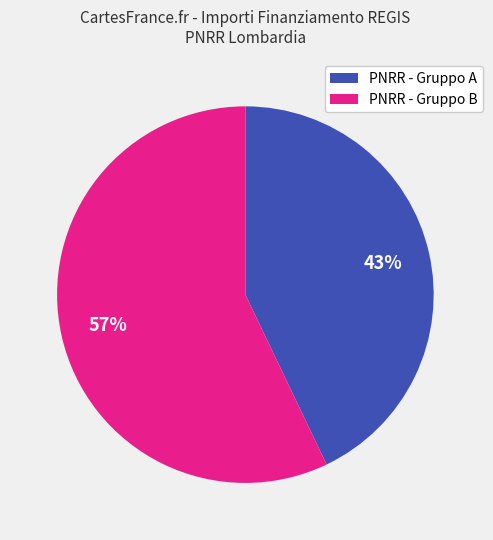

To the nearest percent, what is the average slice percentage?

50%